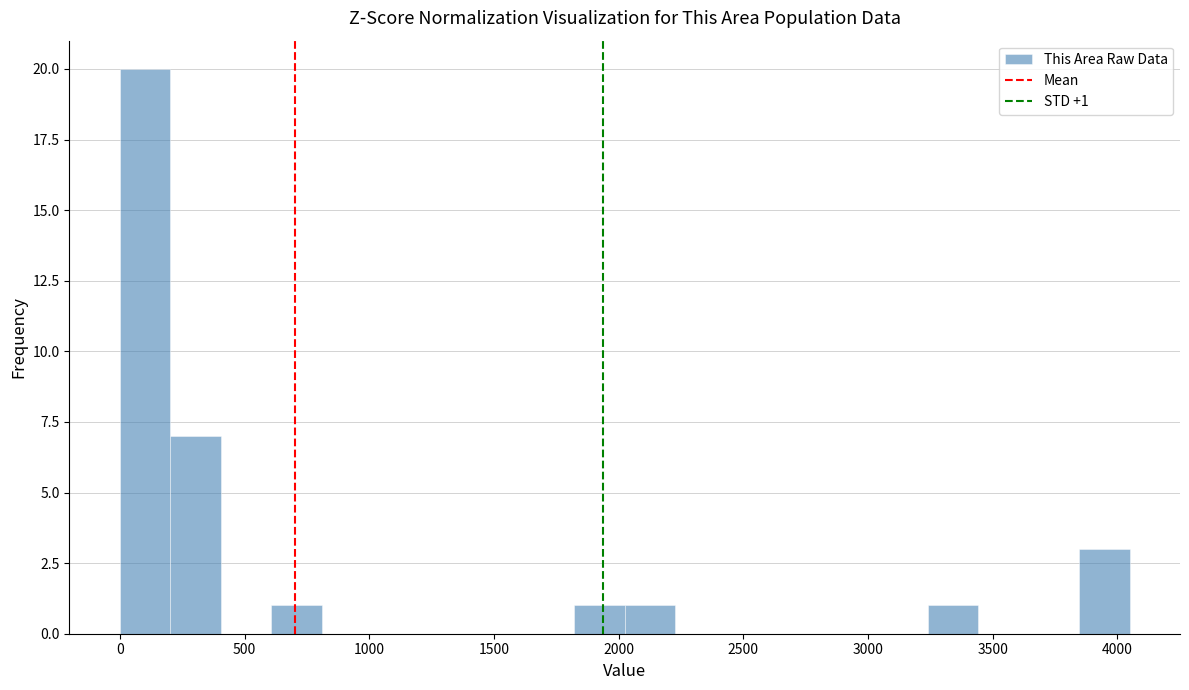

Over which range of the x-axis is the bar tallest?

0 to 200